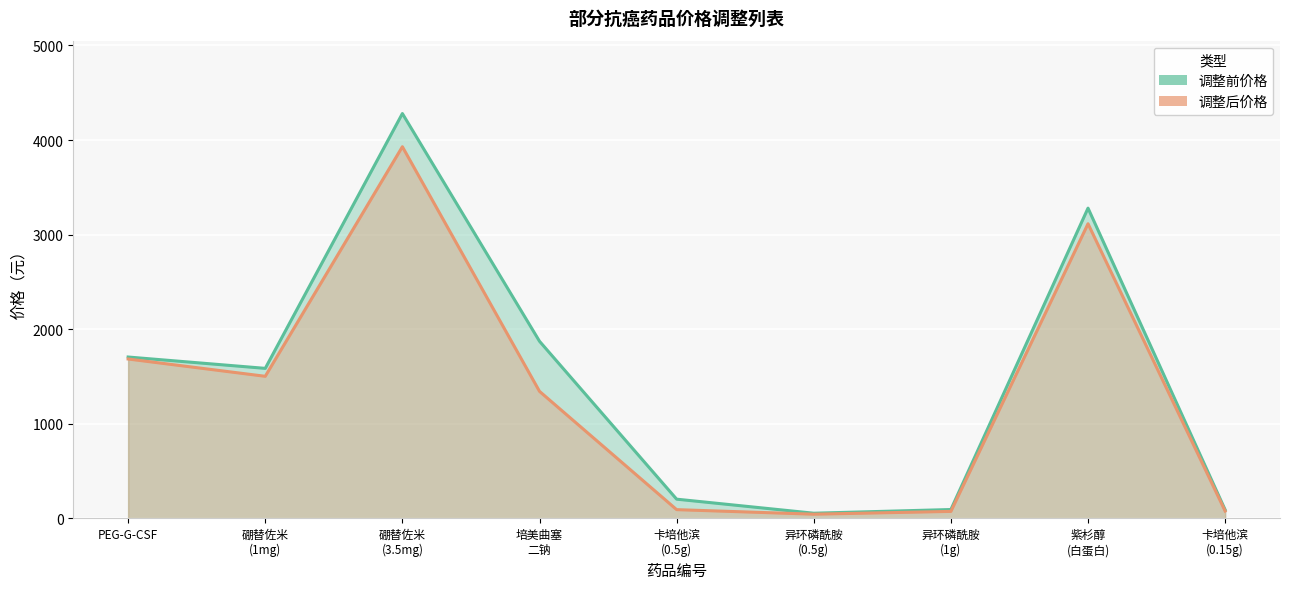

Is it true that 调整后价格 equals 3929.2 at 硼替佐米 (3.5mg)?

True